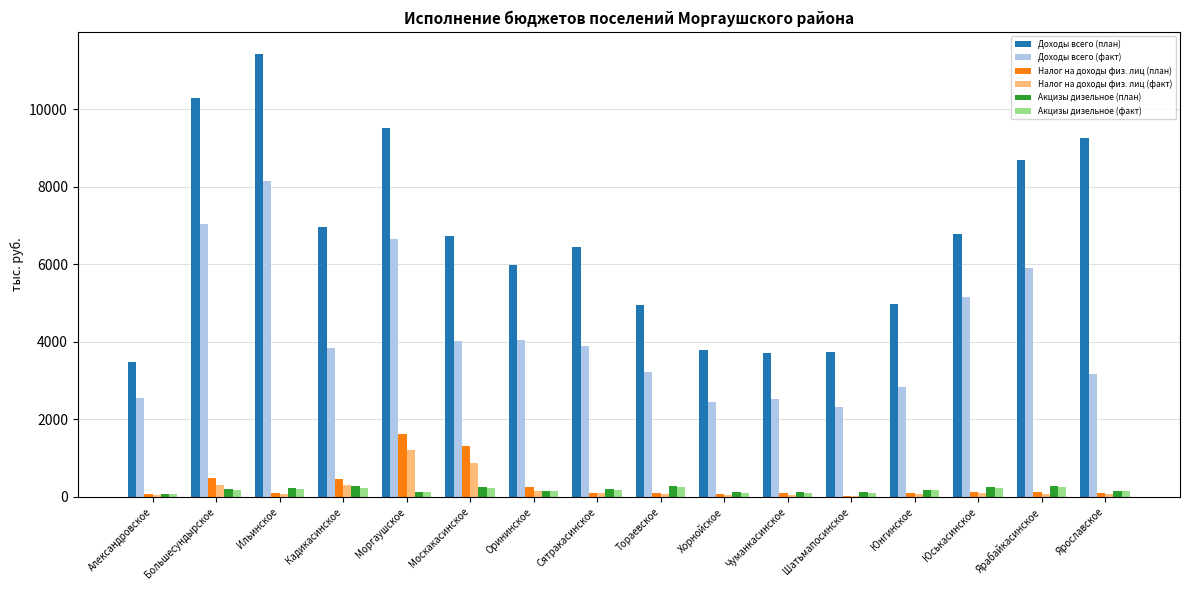

Which category has the highest value in the Доходы всего (план) series?

Ильинское